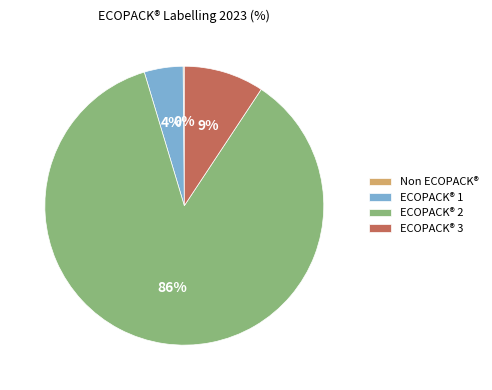

Do ECOPACK® 1 and ECOPACK® 2 together represent more than half of the pie?

Yes